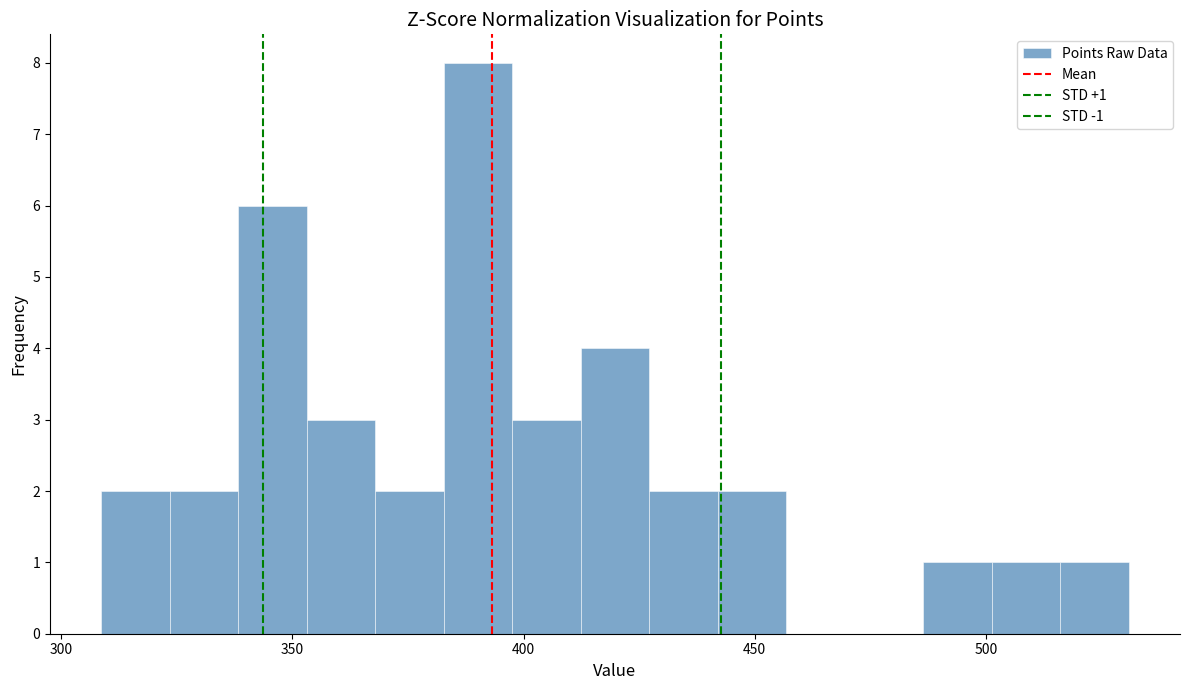

Read against the x-axis, roughly where is the centre of the tallest bar?

390